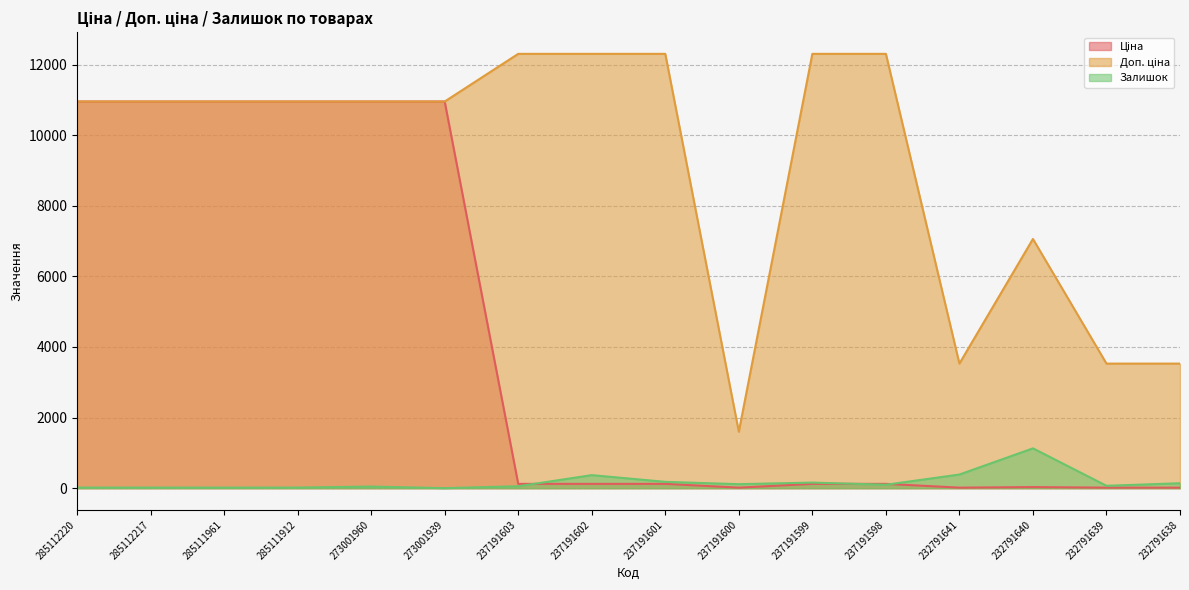

Read the Залишок value at 273001939.

2.0